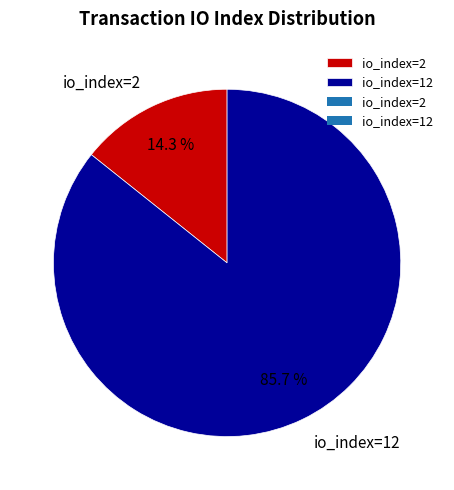

To the nearest percent, what is the difference between the largest and smallest slice percentages?

71%